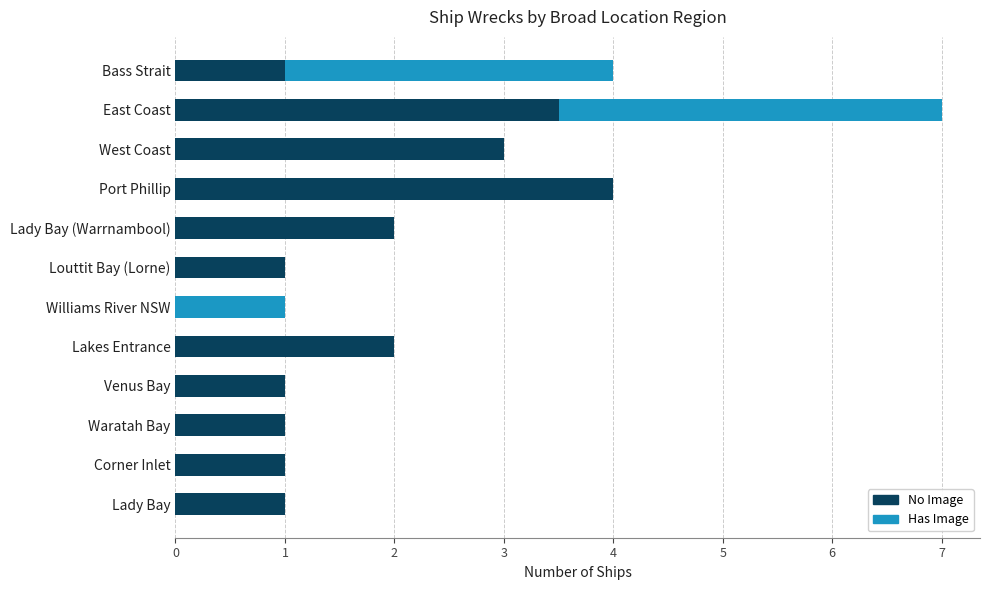

The No Image series shows 0.0 at Williams River NSW. True or false?

True